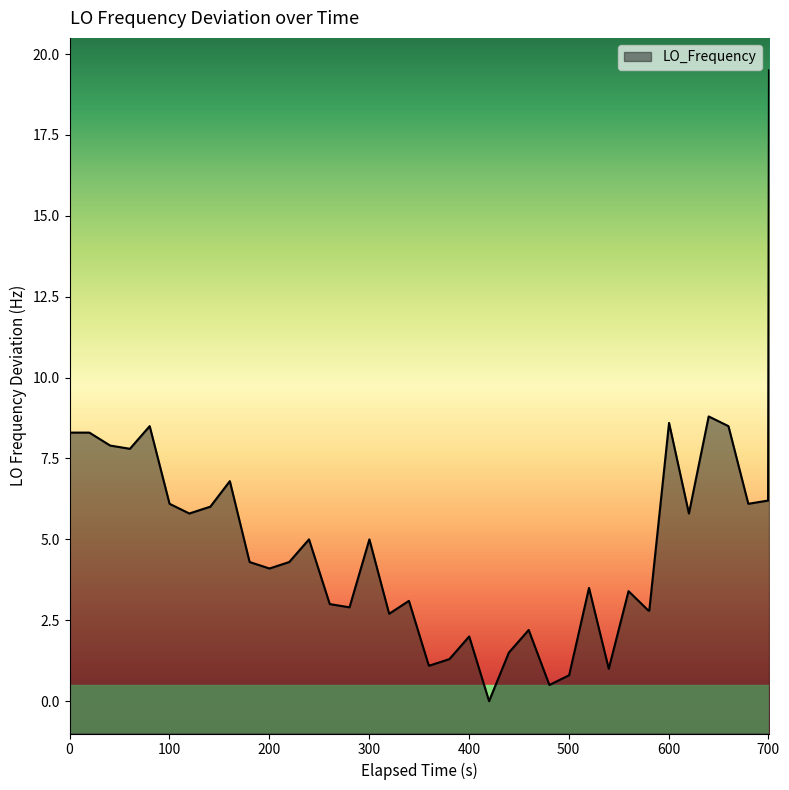

What is the average value?

4.8